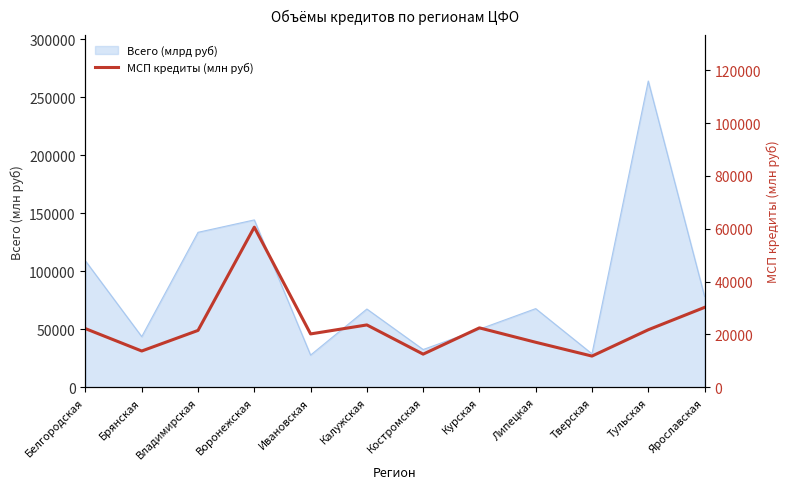

Where is the data nearest to the value 36189?

Ярославская